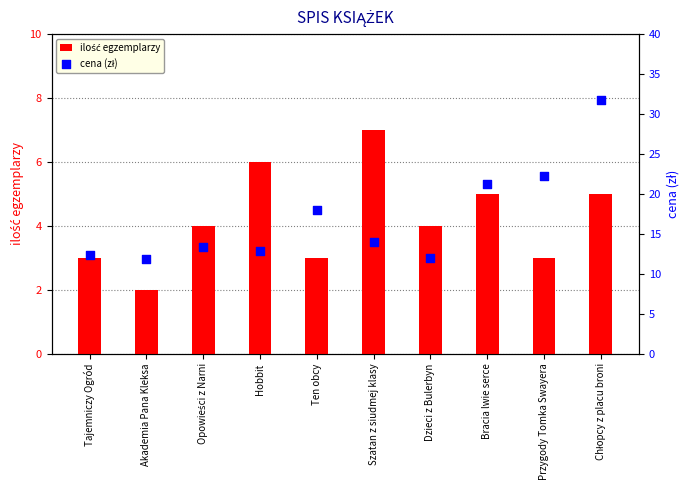

Which series has the largest Y range (max minus min)?

cena (zł)